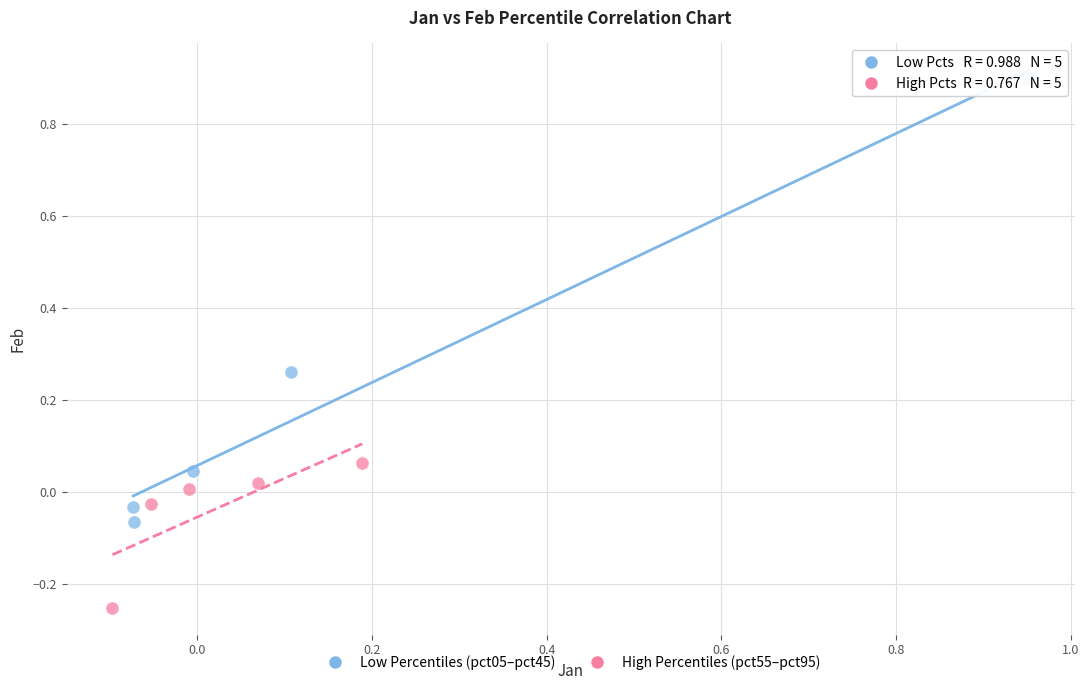

Which series contains the lowest Y value?

High Percentiles (pct55–pct95)